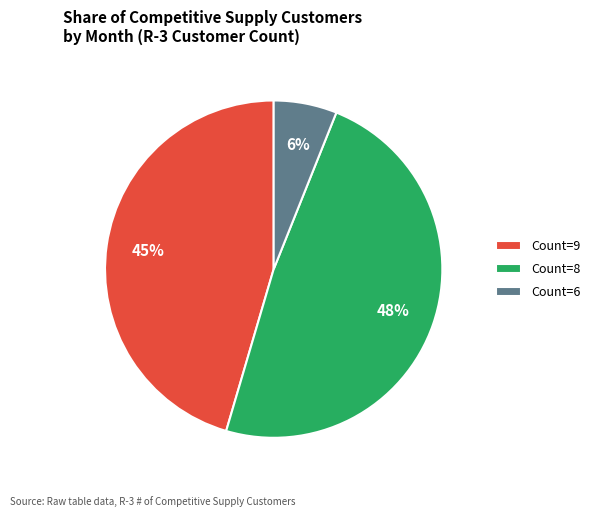

Which slice is the smallest?

Count=6